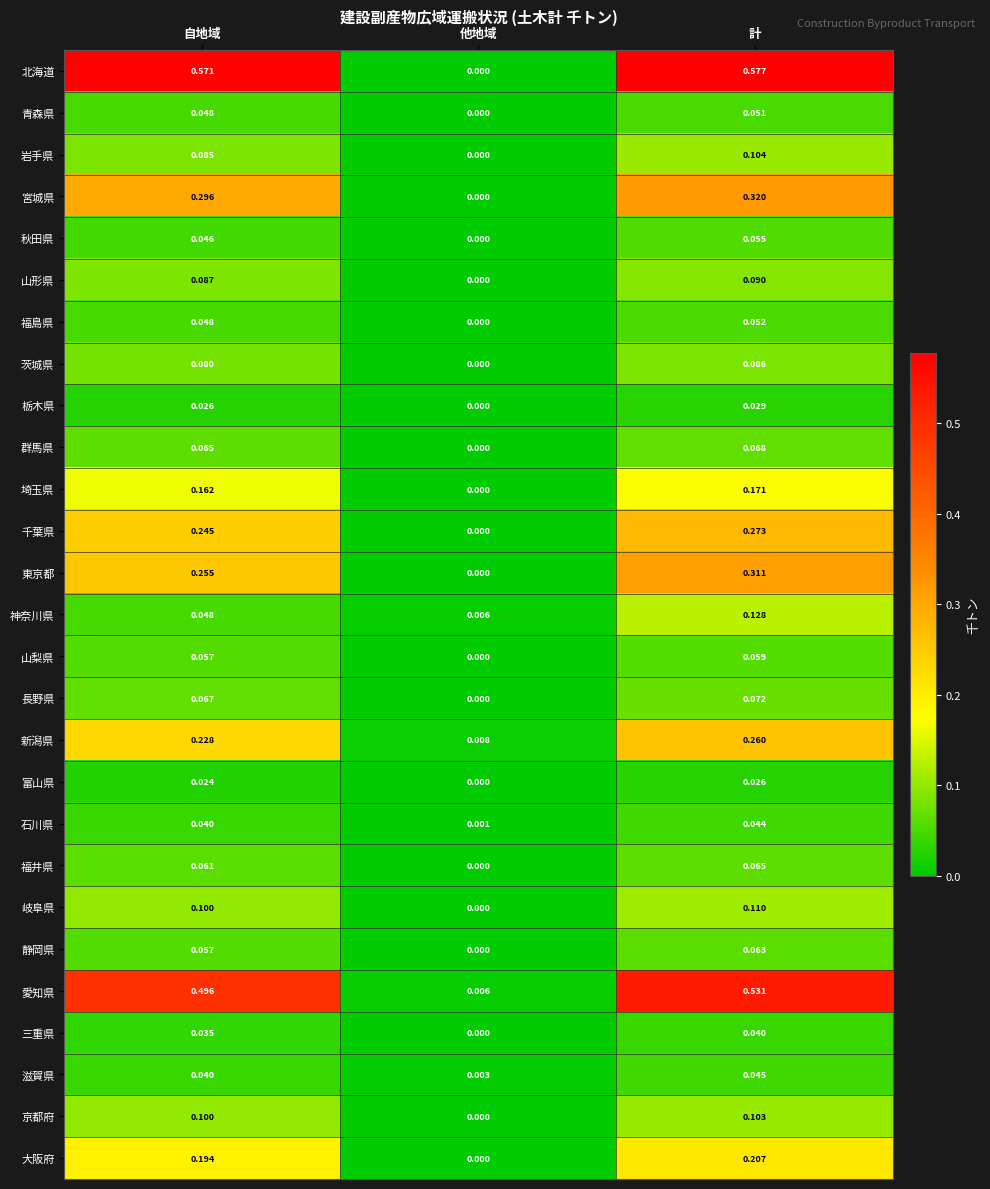

Rank the series by their maximum value, from lowest to highest.

富山県, 栃木県, 三重県, 石川県, 滋賀県, 青森県, 福島県, 秋田県, 山梨県, 静岡県, 福井県, 群馬県, 長野県, 茨城県, 山形県, 京都府, 岩手県, 岐阜県, 神奈川県, 埼玉県, 大阪府, 新潟県, 千葉県, 東京都, 宮城県, 愛知県, 北海道